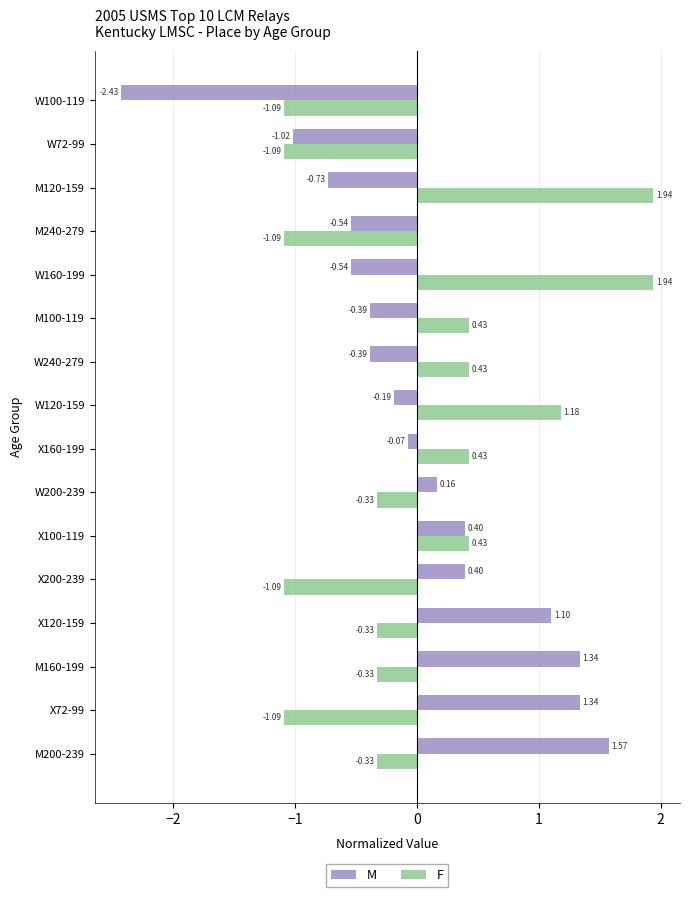

What is the difference between the M values at W72-99 and M100-119?

0.6